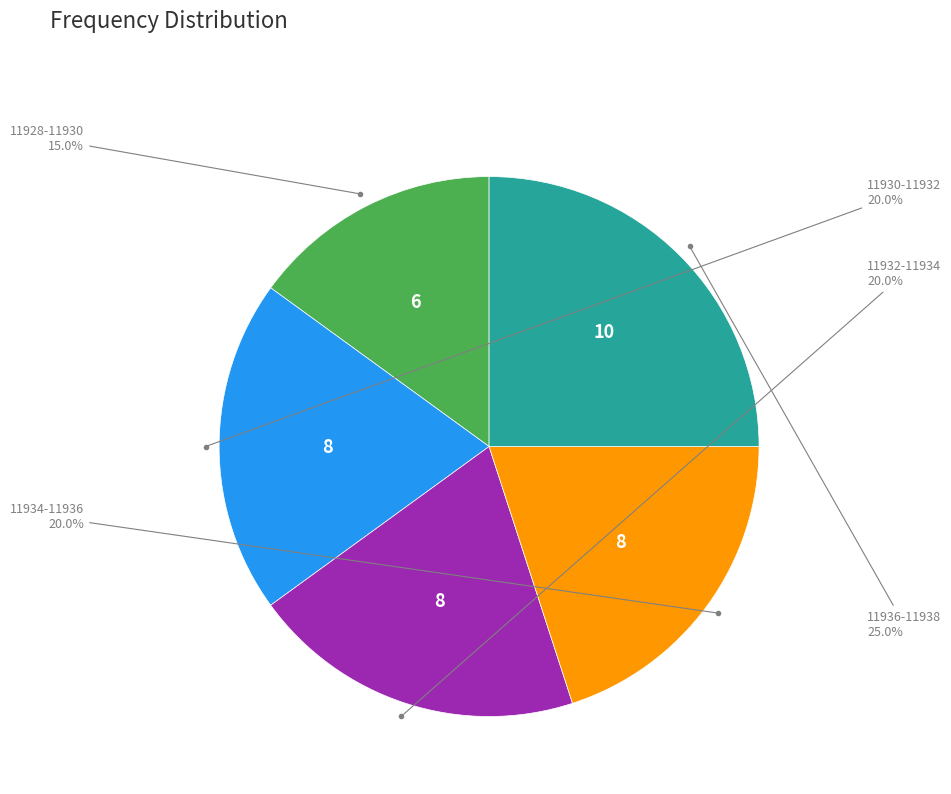

Does any single category account for the majority?

No